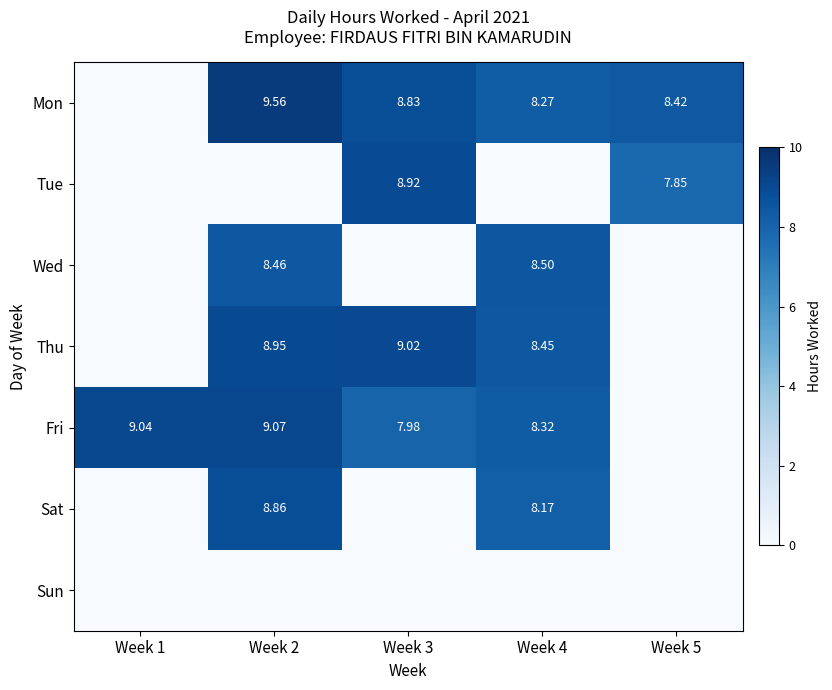

Is it true that Wed equals 8.5 at Week 4?

True